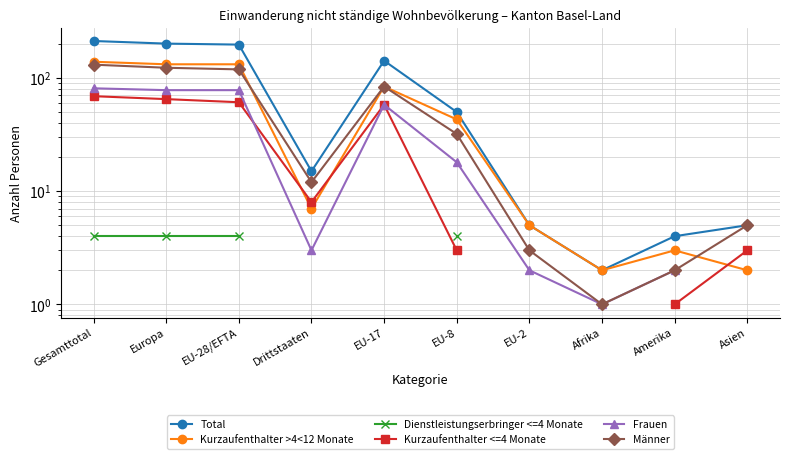

Which series has the widest spread of values?

Total